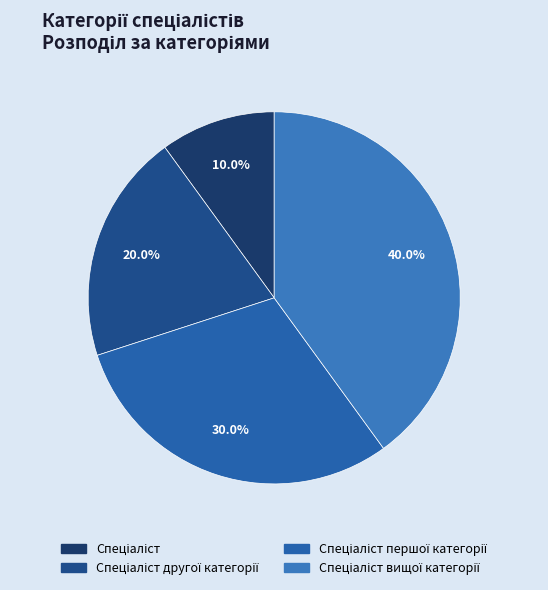

How many segments does this pie chart have?

4